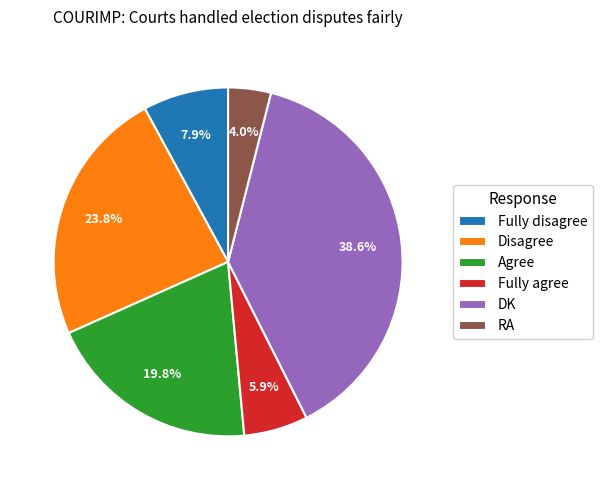

To the nearest percent, what is the combined percentage of DK and RA?

43%